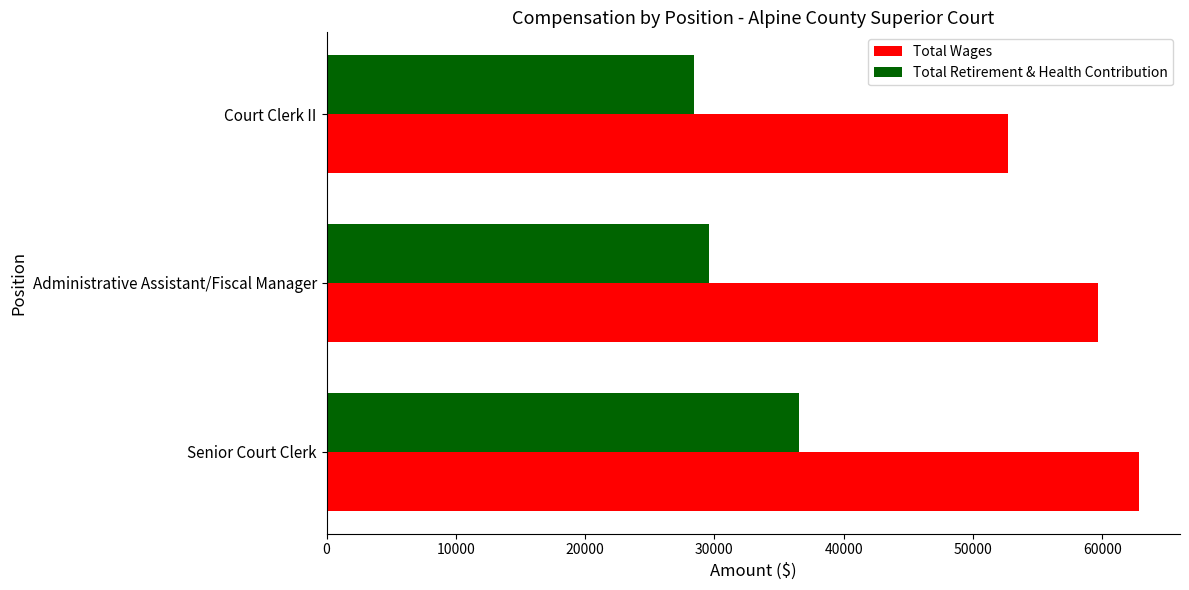

True or false: Total Wages has a value of 18317 at Administrative Assistant/Fiscal Manager.

False